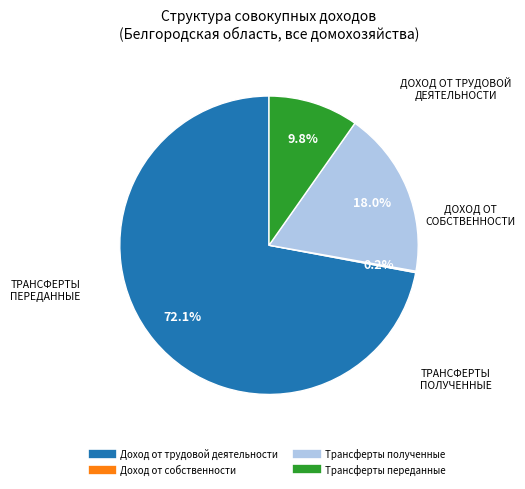

Is there any slice that represents more than half of the pie?

Yes